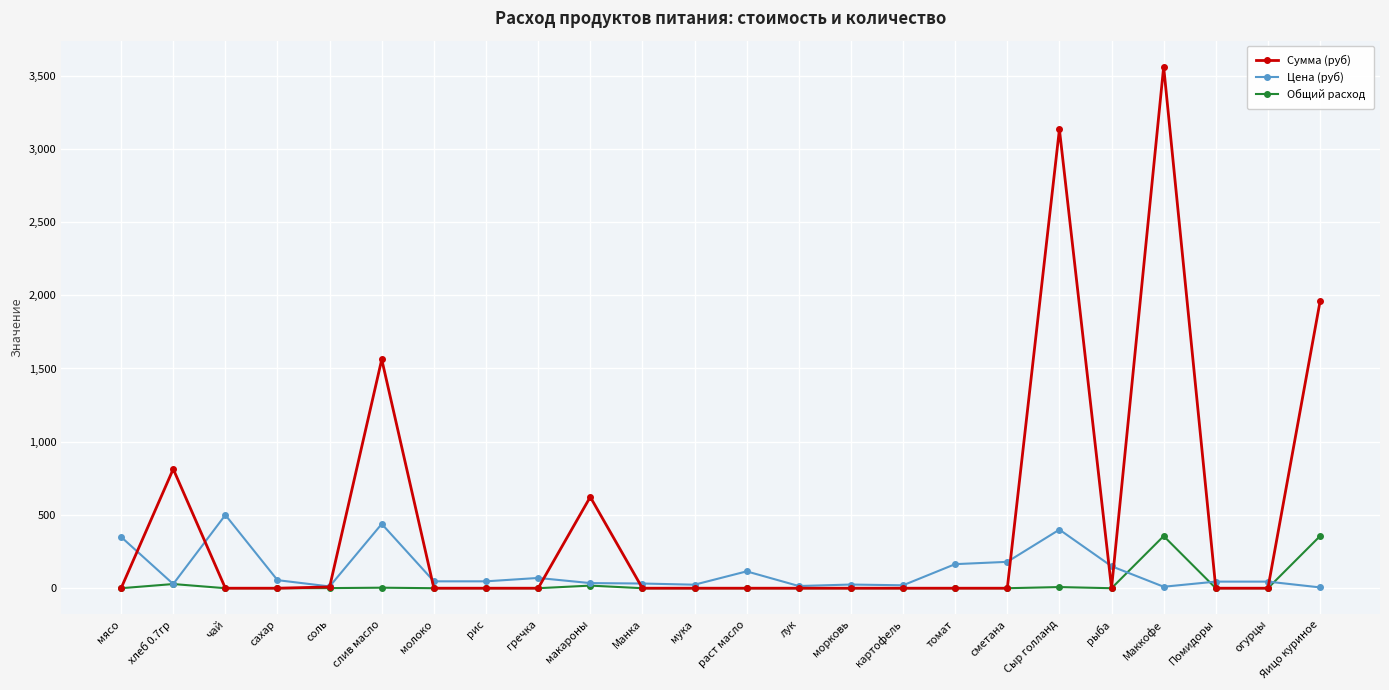

What is the spread (max minus min) of values at Помидоры?

45.0